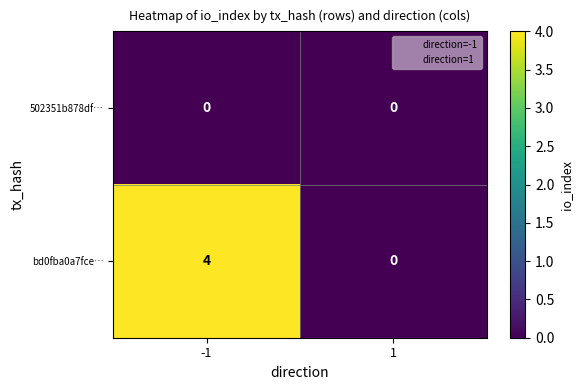

Which series has the largest total across all categories?

bd0fba0a7fce…